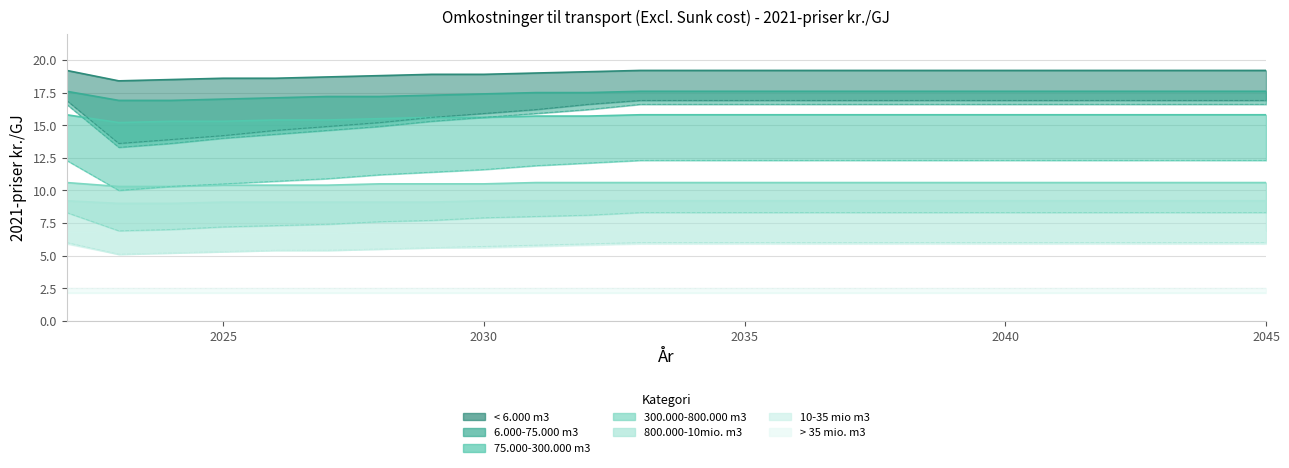

Is the value of 10-35 mio m3 (Excl. Sunk cost) at 2027 greater than the value of 800.000-10mio. m3 (Excl. Sunk cost) at 2040?

No